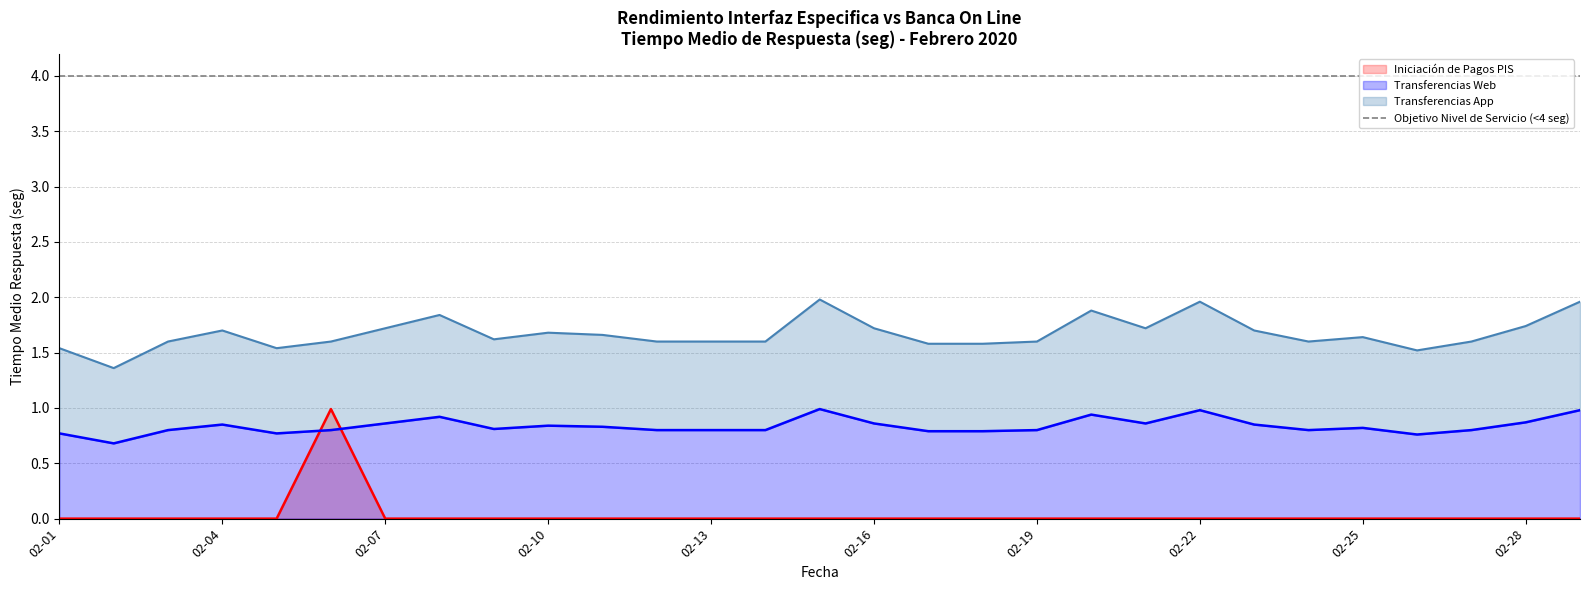

The value of Iniciación de Pagos PIS at 02-28 is 0.0. True or false?

True